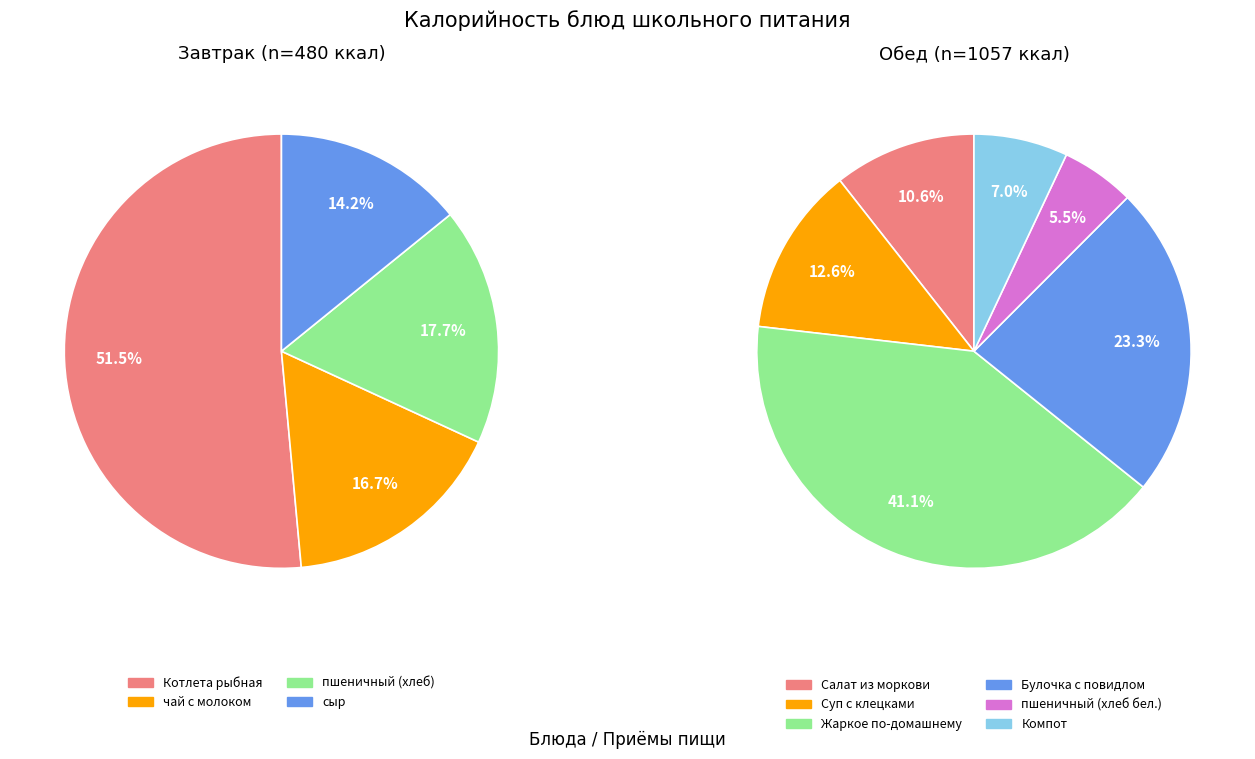

To the nearest percent, what is the average slice percentage?

25%